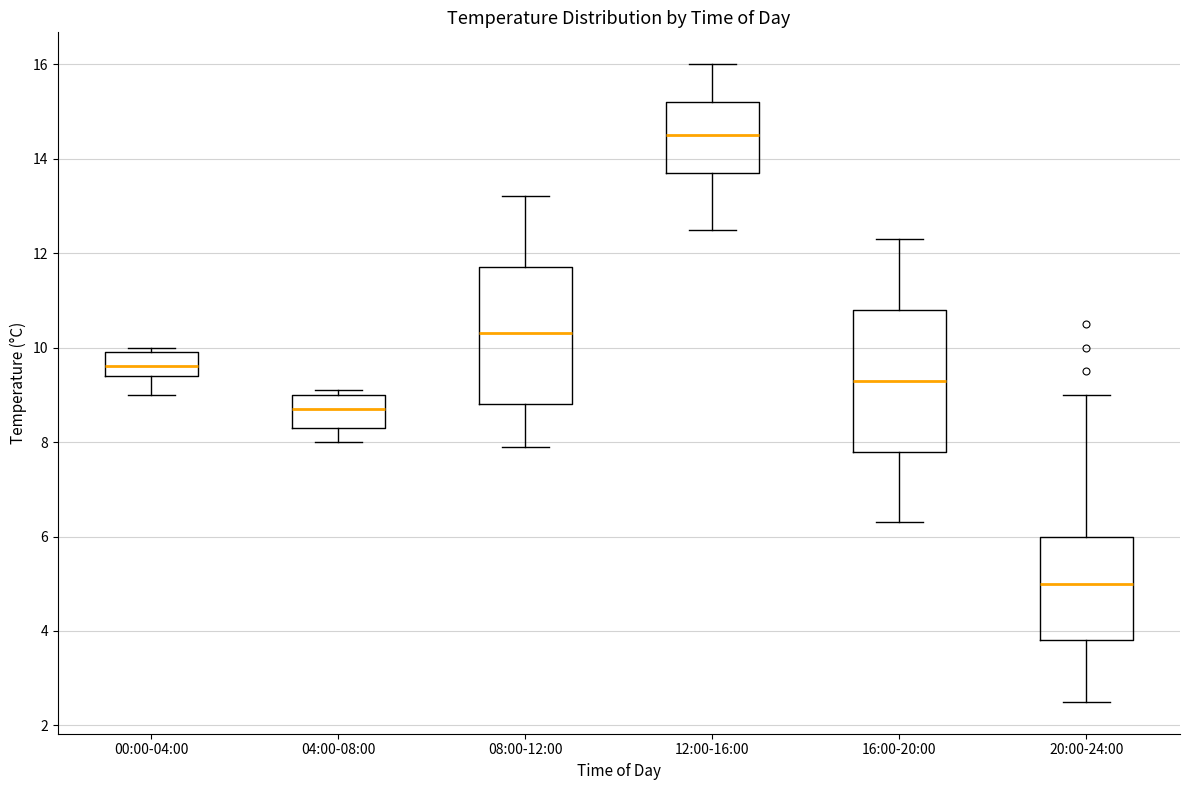

Reading left to right, read every box against the y-axis: the position of its median line, the range the box covers, and the ends of its whiskers. The values are not printed on the chart, so give them approximately, as read against the axis.

00:00-04:00: median 9.6, box 9.4 to 10.0, whiskers 9.0 to 10.0 (just above the box's upper edge)
04:00-08:00: median 8.8, box 8.4 to 9.0, whiskers 8.0 to 9.2
08:00-12:00: median 10.4, box 8.8 to 11.8, whiskers 8.0 to 13.2
12:00-16:00: median 14.6, box 13.8 to 15.2, whiskers 12.6 to 16.0
16:00-20:00: median 9.4, box 7.8 to 10.8, whiskers 6.4 to 12.4
20:00-24:00: median 5.0, box 3.8 to 6.0, whiskers 2.6 to 9.0